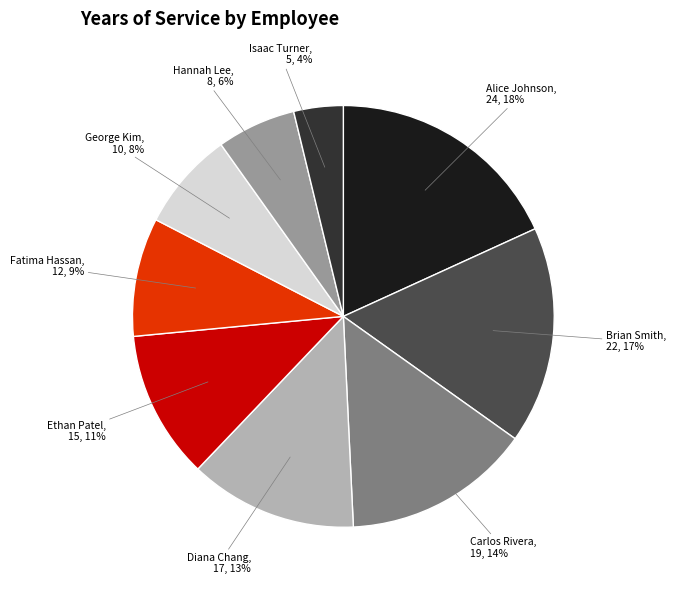

Does any single category account for the majority?

No